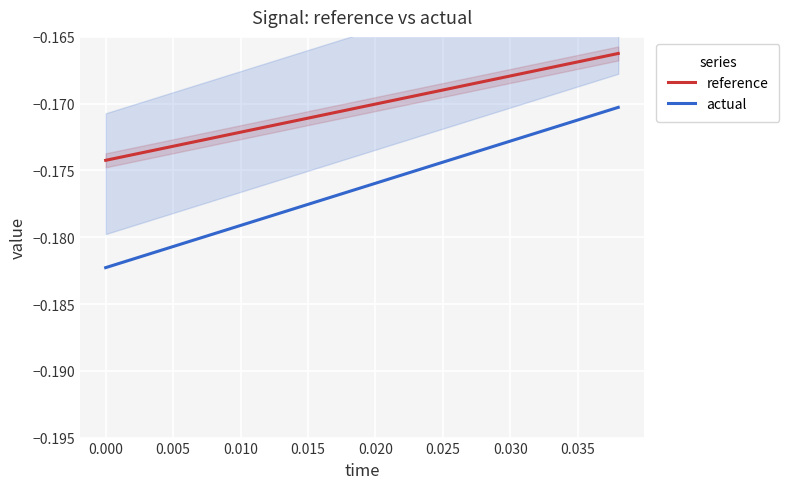

True or false: reference and actual intersect in this chart.

False